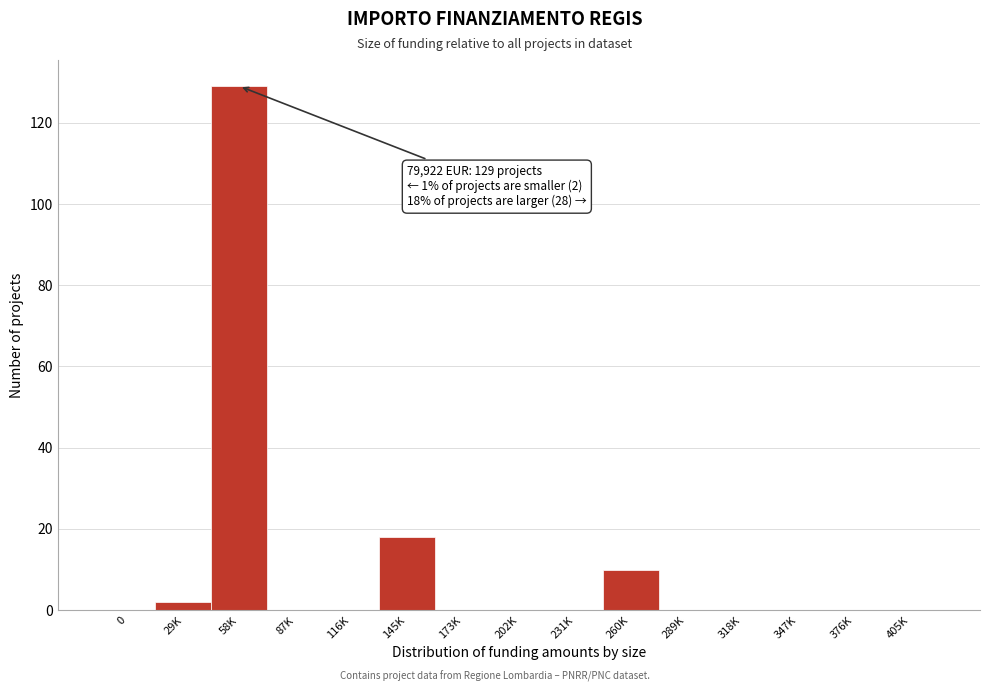

Reading right to left, transcribe all the data shown in this chart.

405K=0	376K=0	347K=0	318K=0	289K=0	260K=10	231K=0	202K=0	173K=0	145K=18	116K=0	87K=0	58K=129	29K=2	0=0